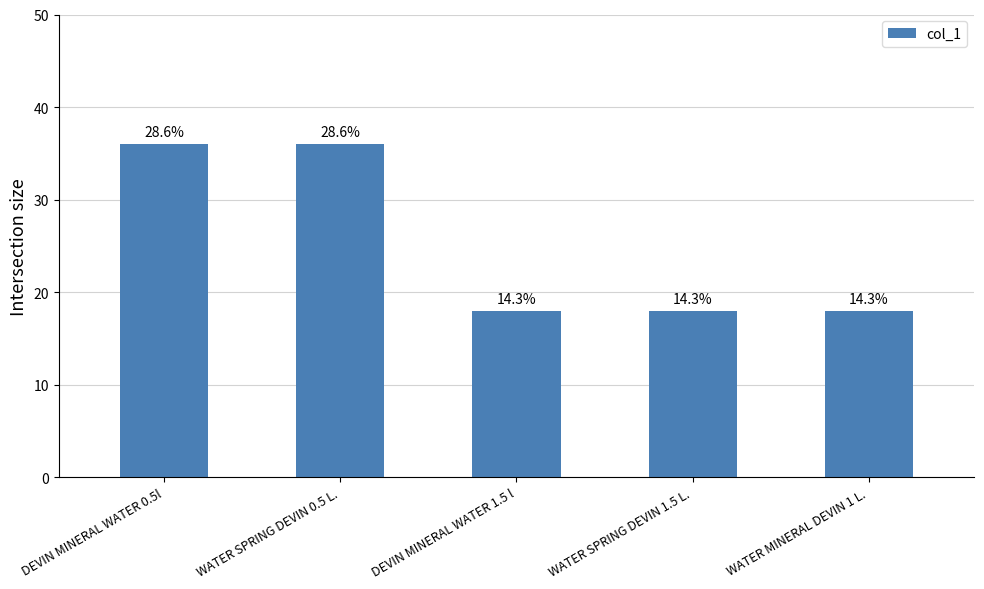

The chart shows a value of 36 at WATER SPRING DEVIN 0.5 L.. True or false?

True